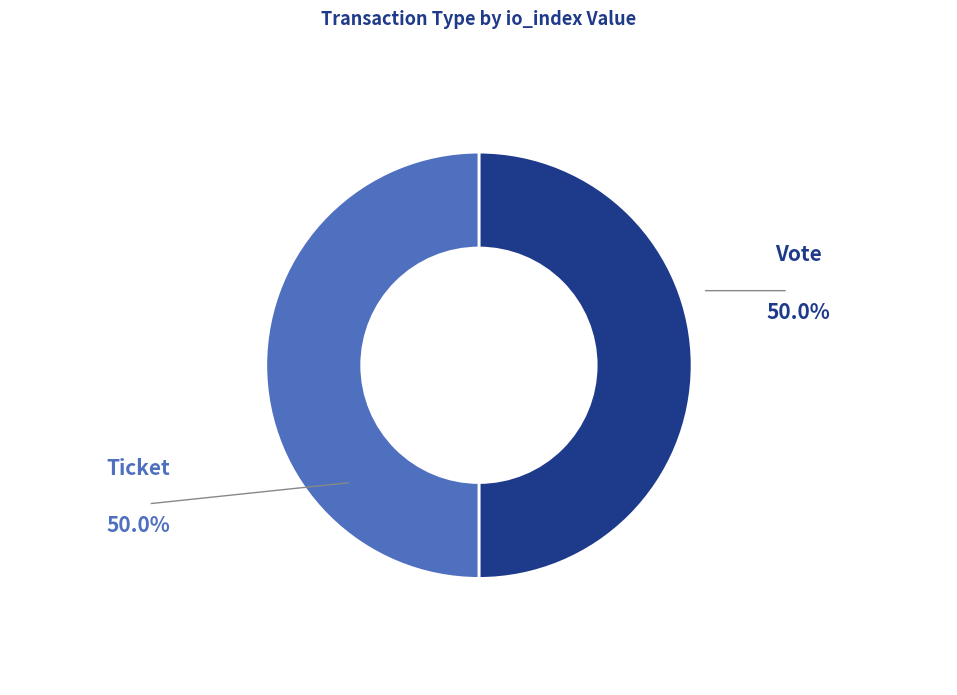

Do Ticket and Vote together represent more than half of the pie?

Yes